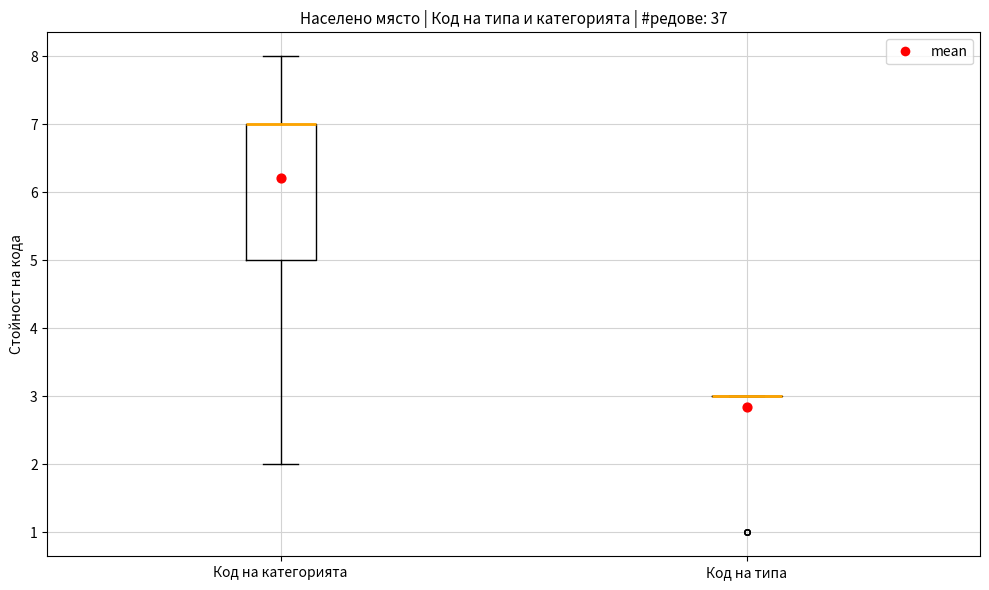

Which box is the tallest, from its lower edge to its upper edge?

Код на категорията